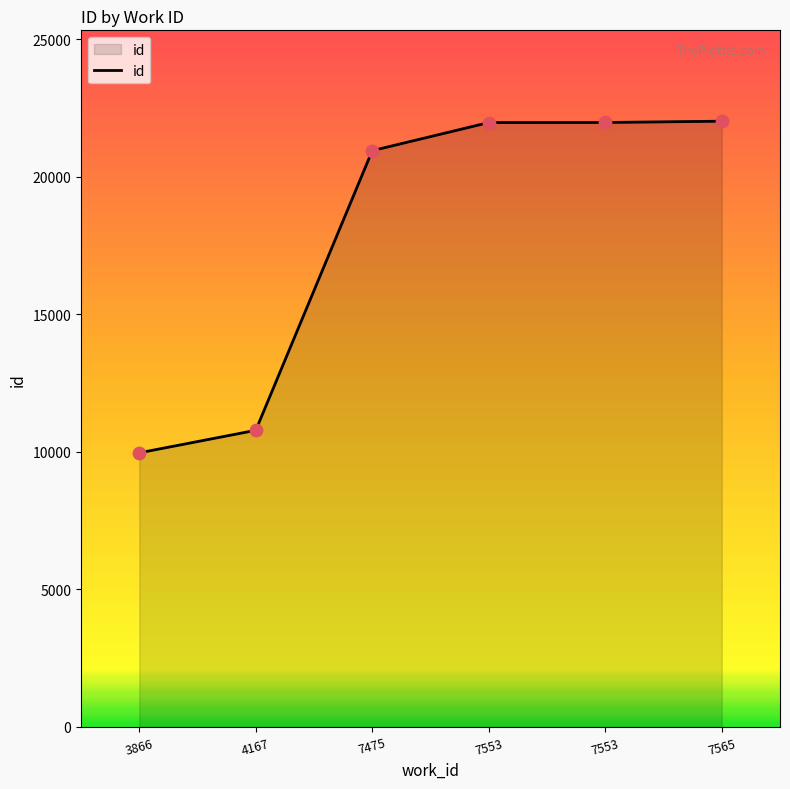

What is the change in value from 4167 to 7553?

+11188